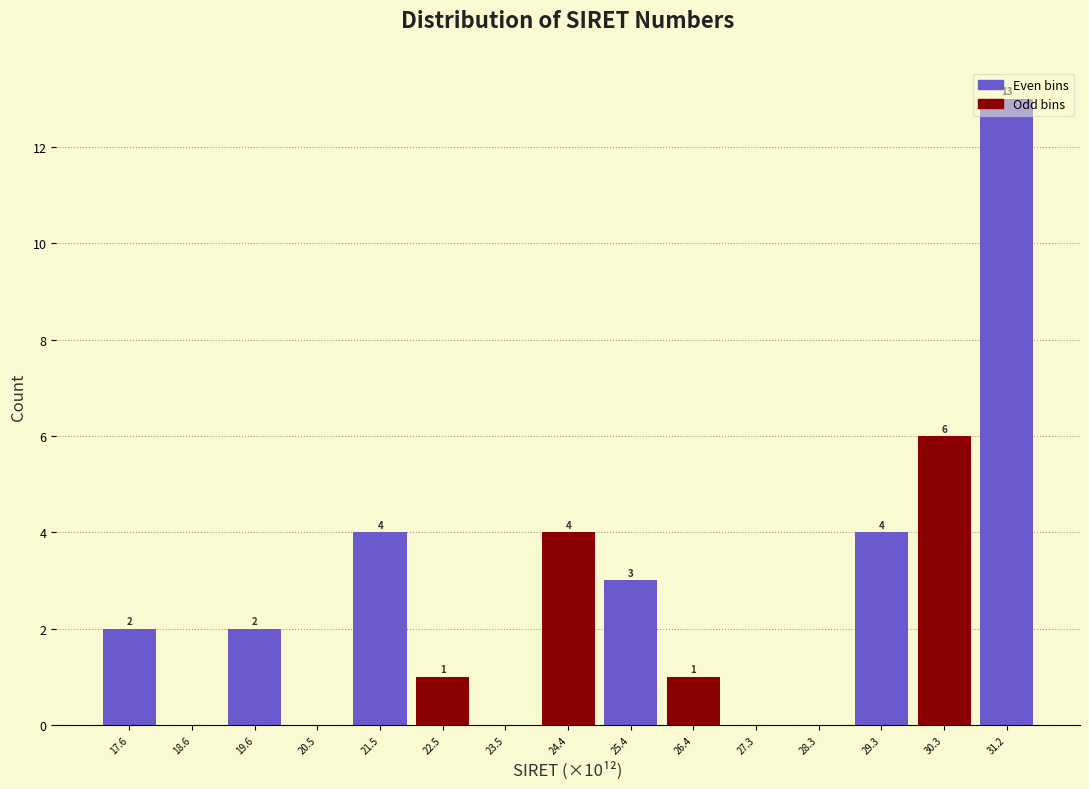

Where is the data nearest to the value 6?

30.3